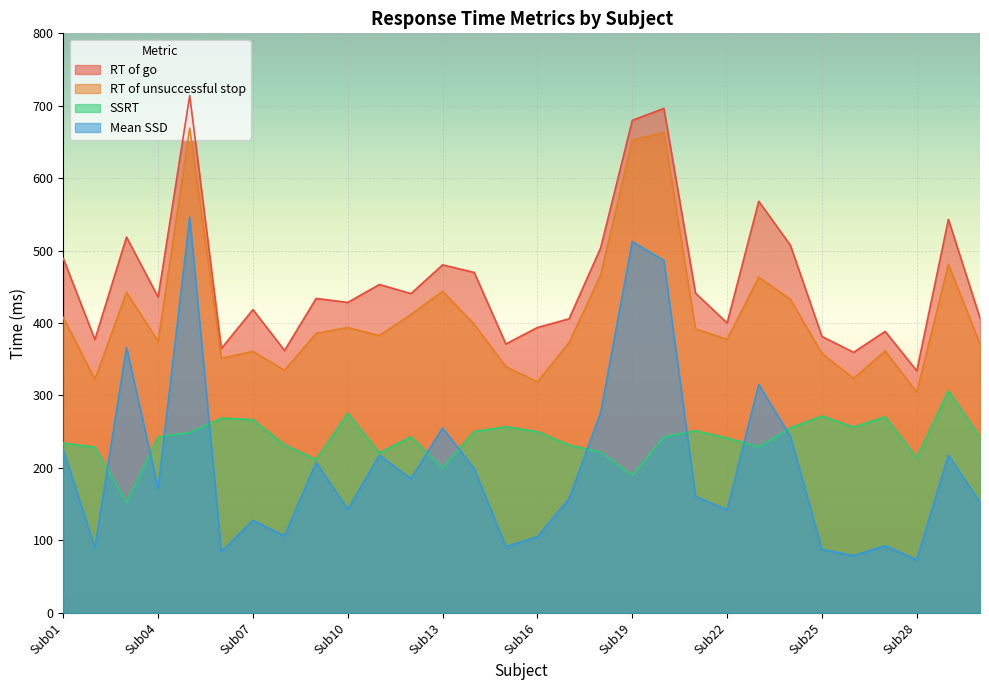

Is it true that Mean SSD equals 92.5 at Sub27?

True